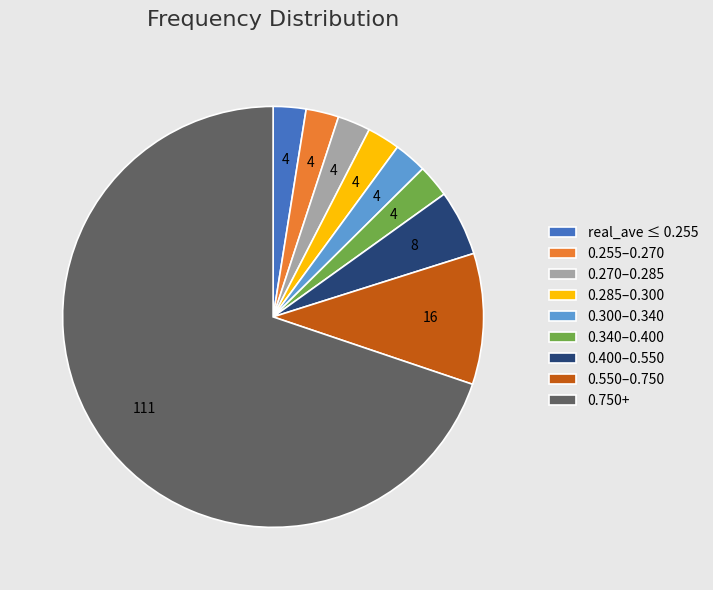

Is the sum of real_ave ≤ 0.255 and 0.270–0.285 greater than half?

No